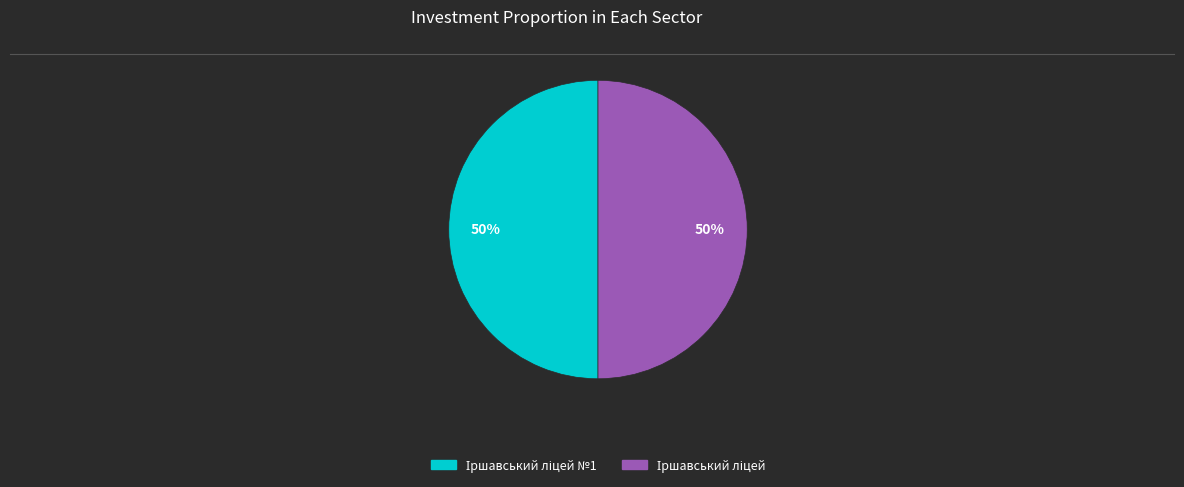

To the nearest percent, what is the average slice percentage?

50%